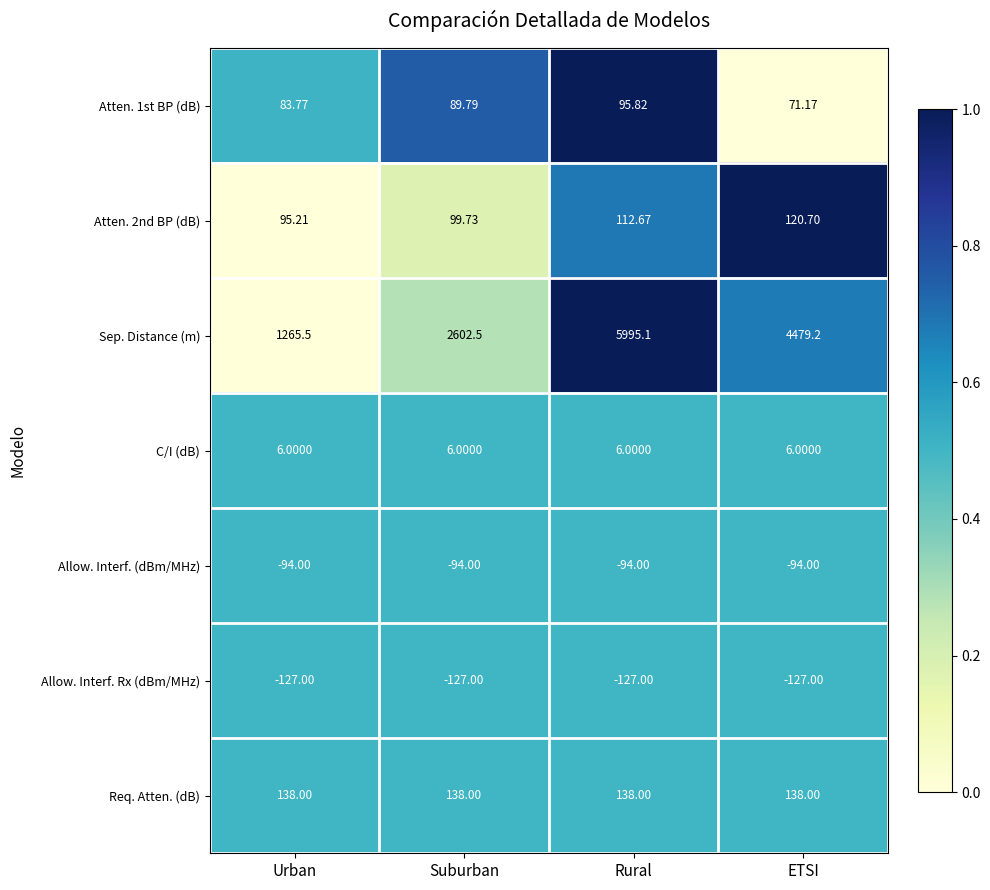

Which series has the widest spread of values?

Sep. Distance (m)